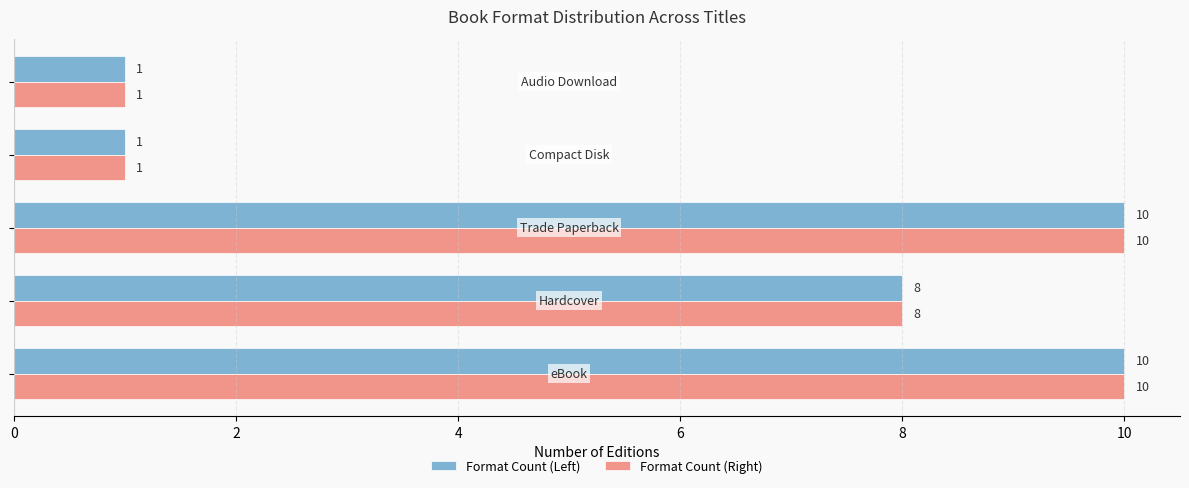

Count the Format Count (Right) values in the range 1 to 10.

5